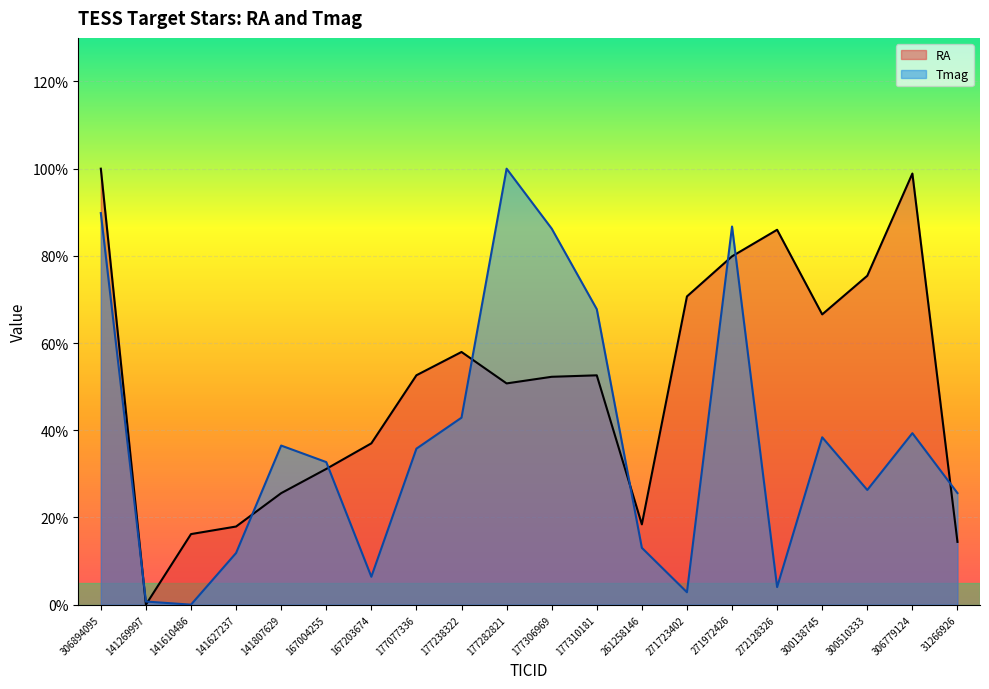

At which label is RA closest to 50?

177282821